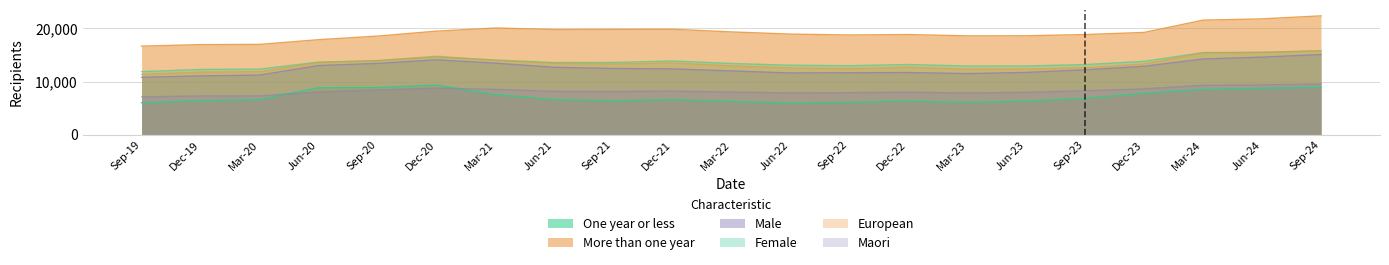

How many values in the Female series exceed 13578?

10